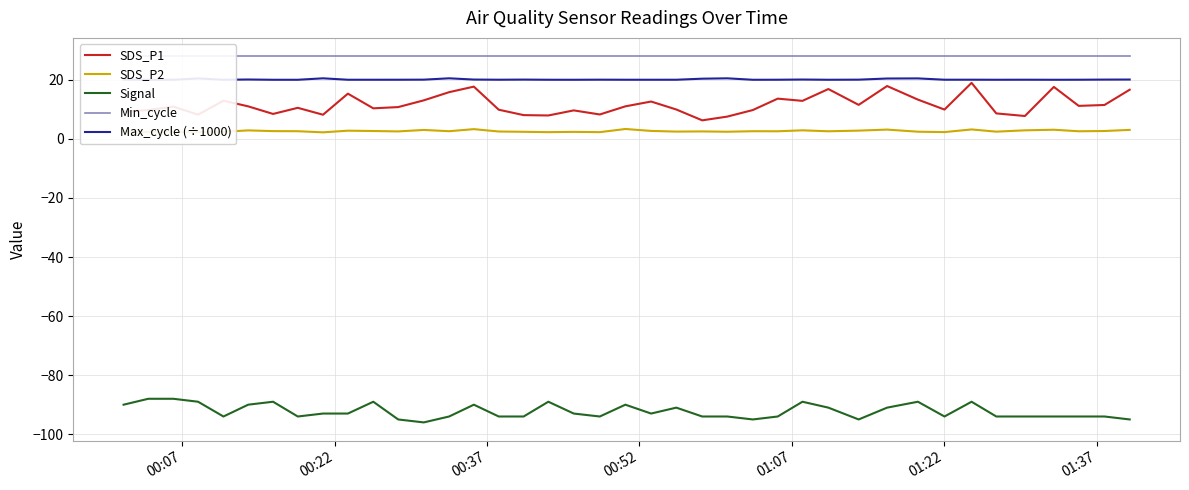

What are all the series names shown in the legend?

SDS_P1, SDS_P2, Signal, Min_cycle, Max_cycle (÷1000)